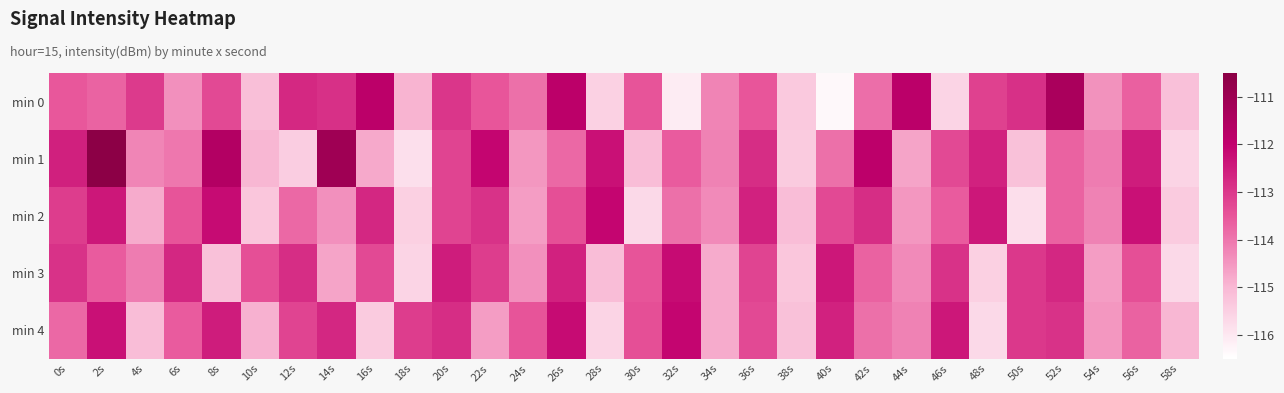

Reading left to right, transcribe all the data shown in this chart.

min 0: 0s=-113.5	2s=-113.7	4s=-113.1	6s=-114.4	8s=-113.3	10s=-115.2	12s=-112.7	14s=-112.9	16s=-111.8	18s=-115.0	20s=-113.0	22s=-113.5	24s=-113.9	26s=-111.8	28s=-115.5	30s=-113.5	32s=-116.1	34s=-114.2	36s=-113.5	38s=-115.4	40s=-116.4	42s=-113.9	44s=-111.8	46s=-115.6	48s=-113.2	50s=-112.9	52s=-111.4	54s=-114.4	56s=-113.7	58s=-115.2
min 1: 0s=-112.6	2s=-110.6	4s=-114.2	6s=-114.0	8s=-111.6	10s=-115.0	12s=-115.5	14s=-111.1	16s=-114.8	18s=-115.8	20s=-113.2	22s=-112.1	24s=-114.5	26s=-113.8	28s=-112.3	30s=-115.1	32s=-113.6	34s=-114.2	36s=-112.8	38s=-115.4	40s=-113.9	42s=-111.9	44s=-114.7	46s=-113.3	48s=-112.6	50s=-115.2	52s=-113.7	54s=-114.1	56s=-112.5	58s=-115.6
min 2: 0s=-113.1	2s=-112.4	4s=-114.8	6s=-113.5	8s=-112.2	10s=-115.3	12s=-113.8	14s=-114.4	16s=-112.7	18s=-115.5	20s=-113.2	22s=-112.9	24s=-114.6	26s=-113.4	28s=-112.1	30s=-115.7	32s=-113.9	34s=-114.3	36s=-112.6	38s=-115.1	40s=-113.3	42s=-112.8	44s=-114.5	46s=-113.6	48s=-112.4	50s=-115.8	52s=-113.7	54s=-114.2	56s=-112.3	58s=-115.4
min 3: 0s=-112.9	2s=-113.6	4s=-114.1	6s=-112.7	8s=-115.2	10s=-113.4	12s=-112.8	14s=-114.7	16s=-113.3	18s=-115.6	20s=-112.5	22s=-113.1	24s=-114.4	26s=-112.6	28s=-115.1	30s=-113.5	32s=-112.2	34s=-114.8	36s=-113.2	38s=-115.3	40s=-112.4	42s=-113.7	44s=-114.3	46s=-112.9	48s=-115.5	50s=-113.0	52s=-112.7	54s=-114.6	56s=-113.4	58s=-115.7
min 4: 0s=-113.8	2s=-112.3	4s=-115.1	6s=-113.6	8s=-112.5	10s=-114.9	12s=-113.2	14s=-112.7	16s=-115.4	18s=-113.1	20s=-112.8	22s=-114.6	24s=-113.5	26s=-112.2	28s=-115.6	30s=-113.4	32s=-112.1	34s=-114.8	36s=-113.3	38s=-115.2	40s=-112.6	42s=-113.9	44s=-114.2	46s=-112.4	48s=-115.7	50s=-113.0	52s=-112.9	54s=-114.5	56s=-113.7	58s=-115.0